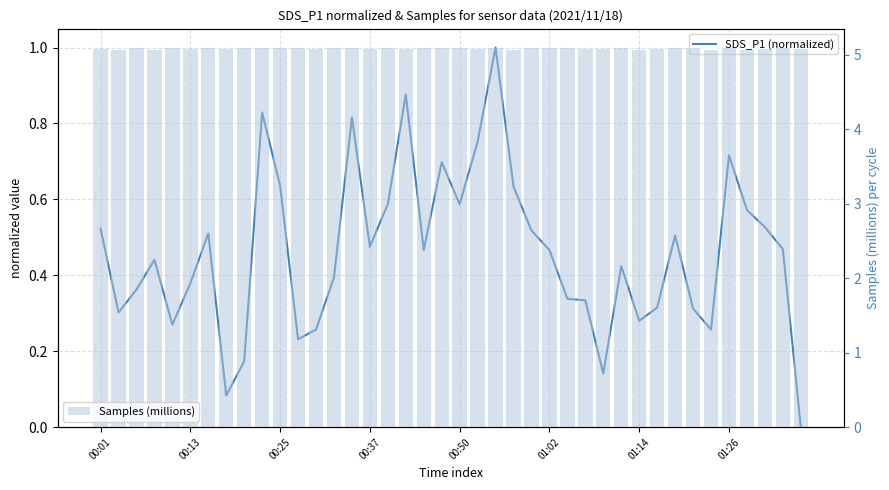

What is the difference between the maximum and minimum values in the SDS_P1 (normalized) series?

1.0